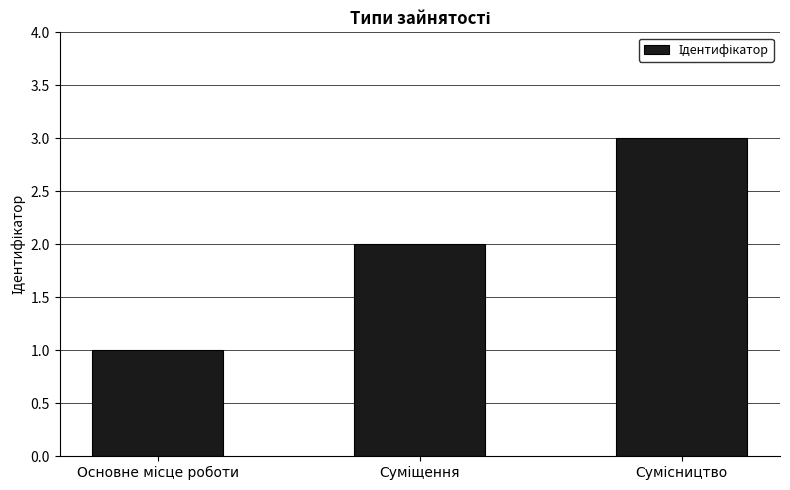

What is the sum of all values?

6